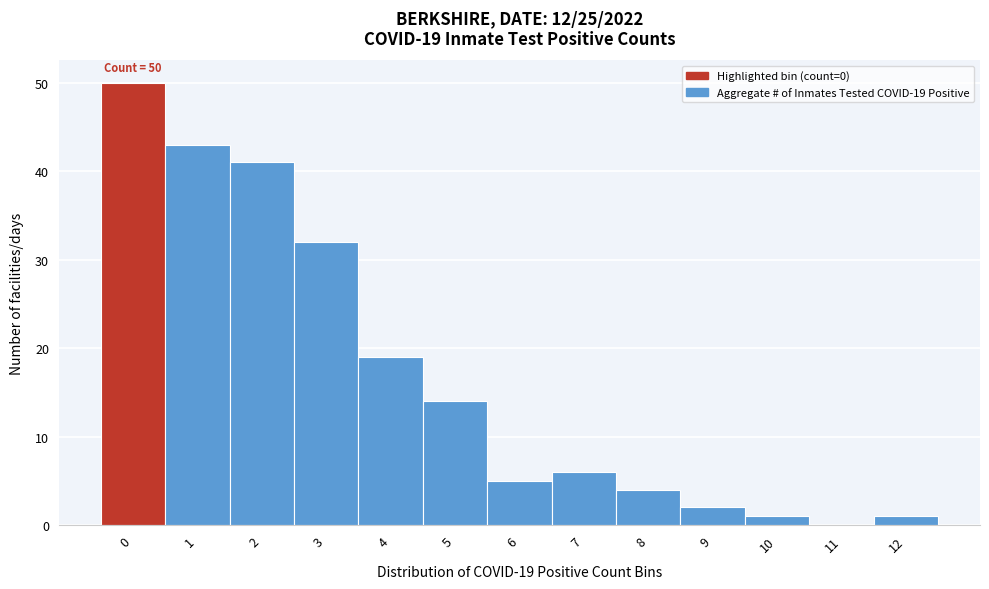

Which range on the x-axis has the tallest bar?

-0.5 to 0.5